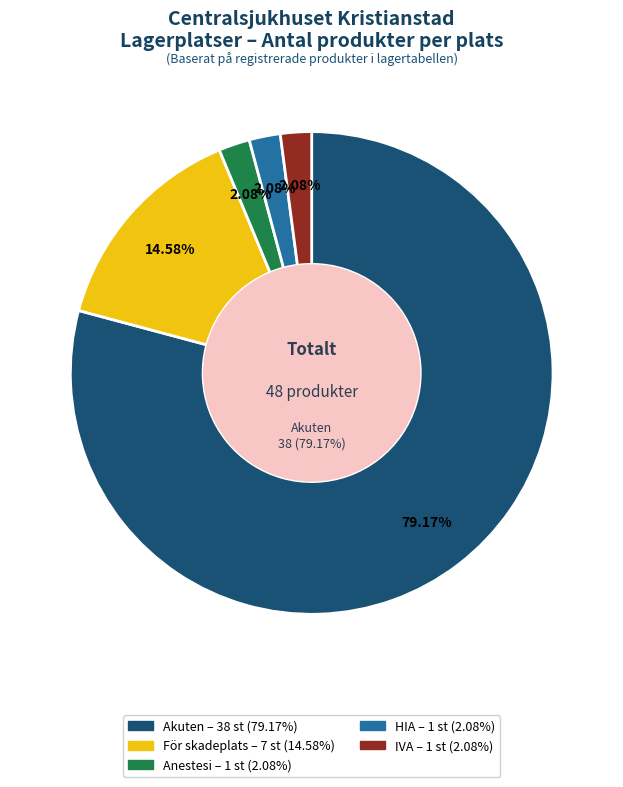

What percentage is NOT represented by HIA?

97.9%